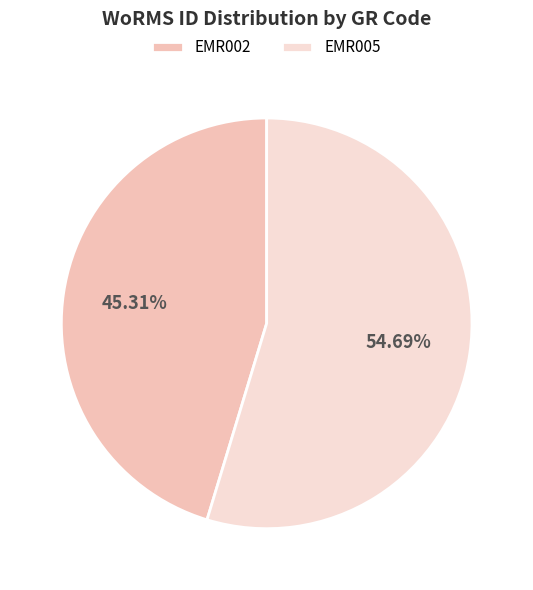

The EMR002 slice represents 57% of the pie. True or false?

False